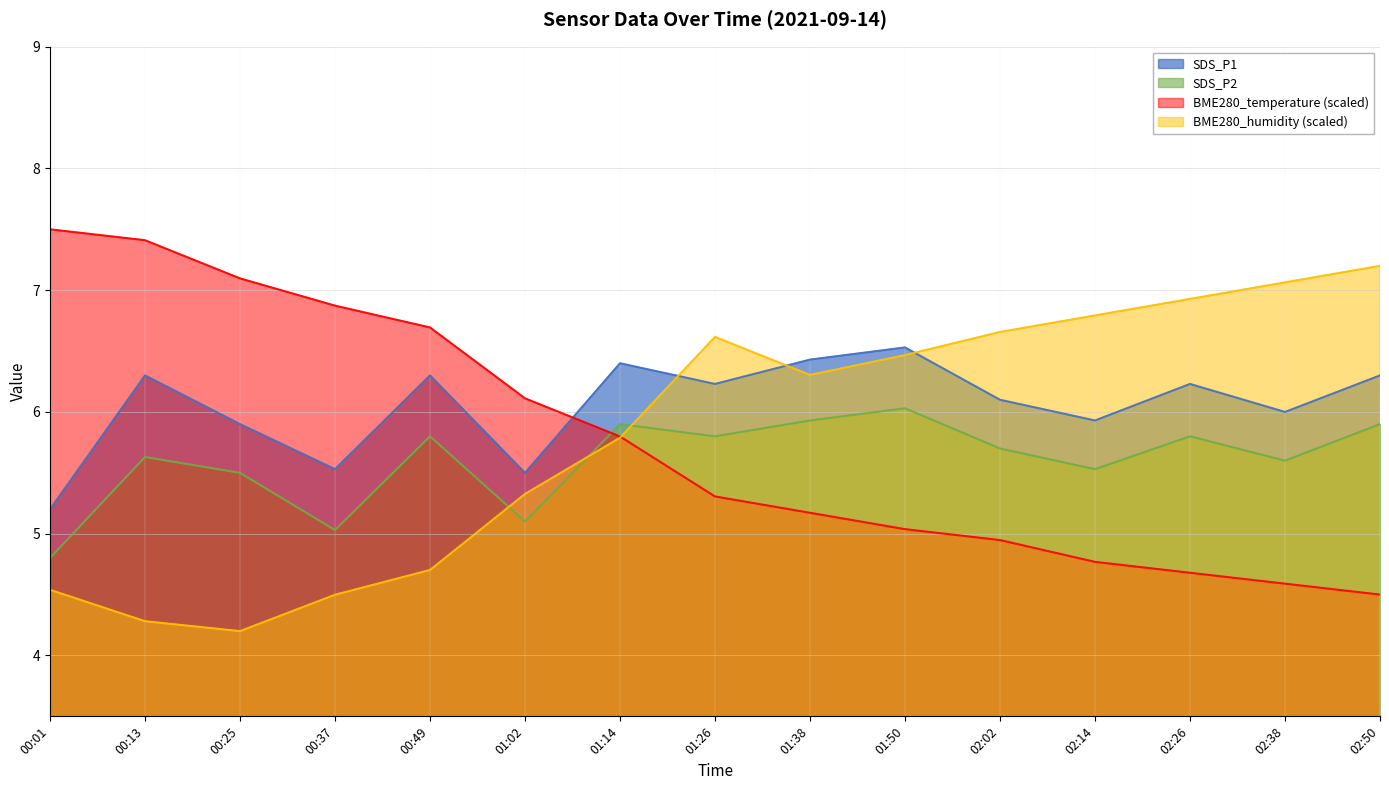

Which category has the lowest value across all series?

00:25